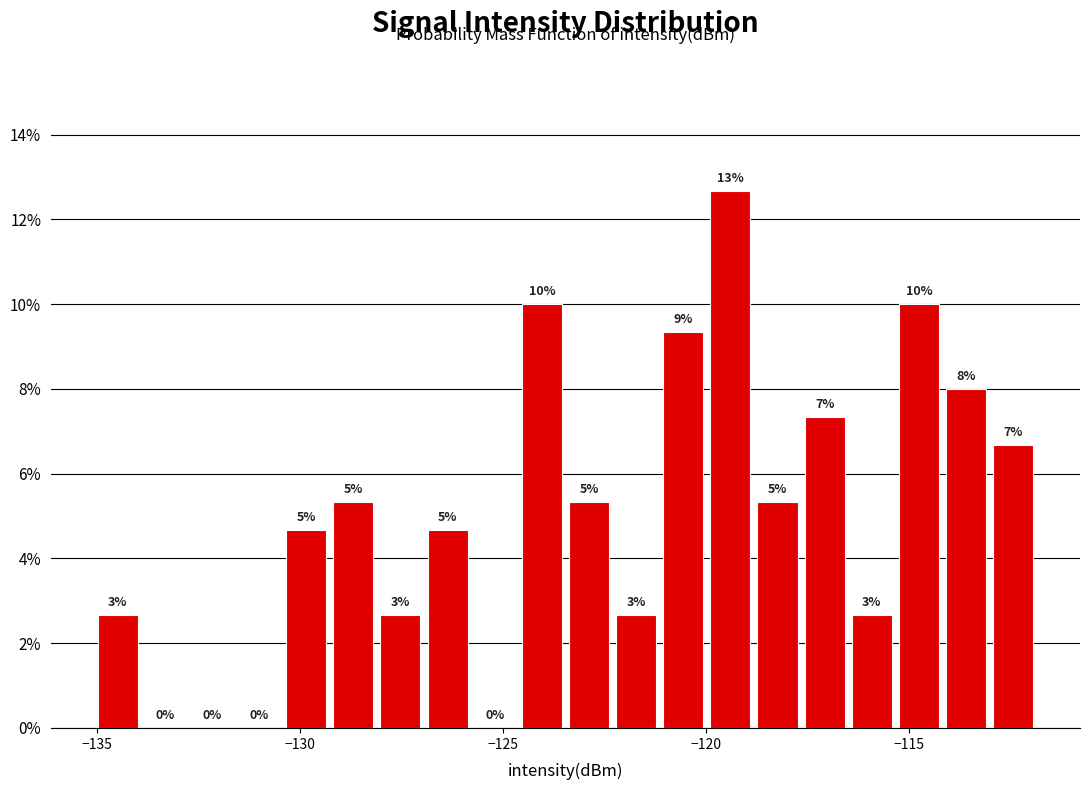

Around what value on the x-axis is the tallest bar? Give the approximate position of its centre, as read against the axis.

-119.5